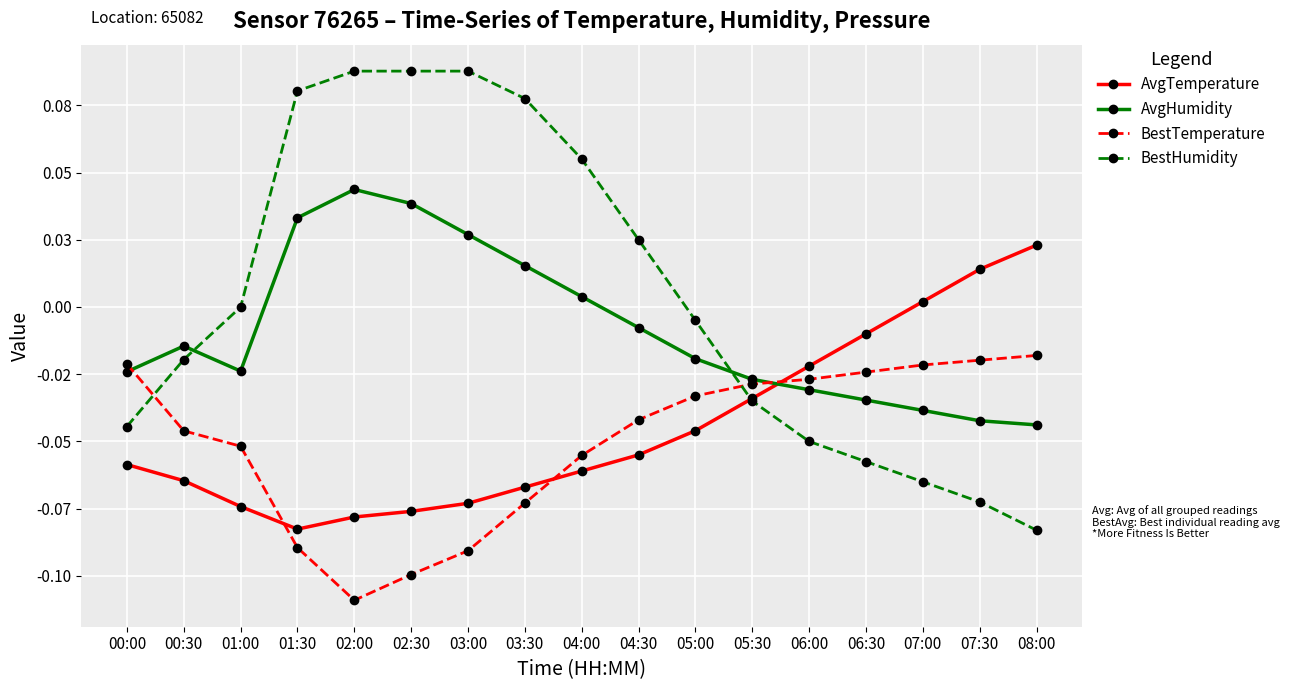

Reading left to right, list all the values displayed in this chart.

AvgTemperature: -0.1	-0.1	-0.1	-0.1	-0.1	-0.1	-0.1	-0.1	-0.1	-0.1	-0.0	-0.0	-0.0	-0.0	0.0	0.0	0.0
AvgHumidity: -0.0	-0.0	-0.0	0.0	0.0	0.0	0.0	0.0	0.0	-0.0	-0.0	-0.0	-0.0	-0.0	-0.0	-0.0	-0.0
BestTemperature: -0.0	-0.0	-0.1	-0.1	-0.1	-0.1	-0.1	-0.1	-0.1	-0.0	-0.0	-0.0	-0.0	-0.0	-0.0	-0.0	-0.0
BestHumidity: -0.0	-0.0	-0.0	0.1	0.1	0.1	0.1	0.1	0.1	0.0	-0.0	-0.0	-0.1	-0.1	-0.1	-0.1	-0.1